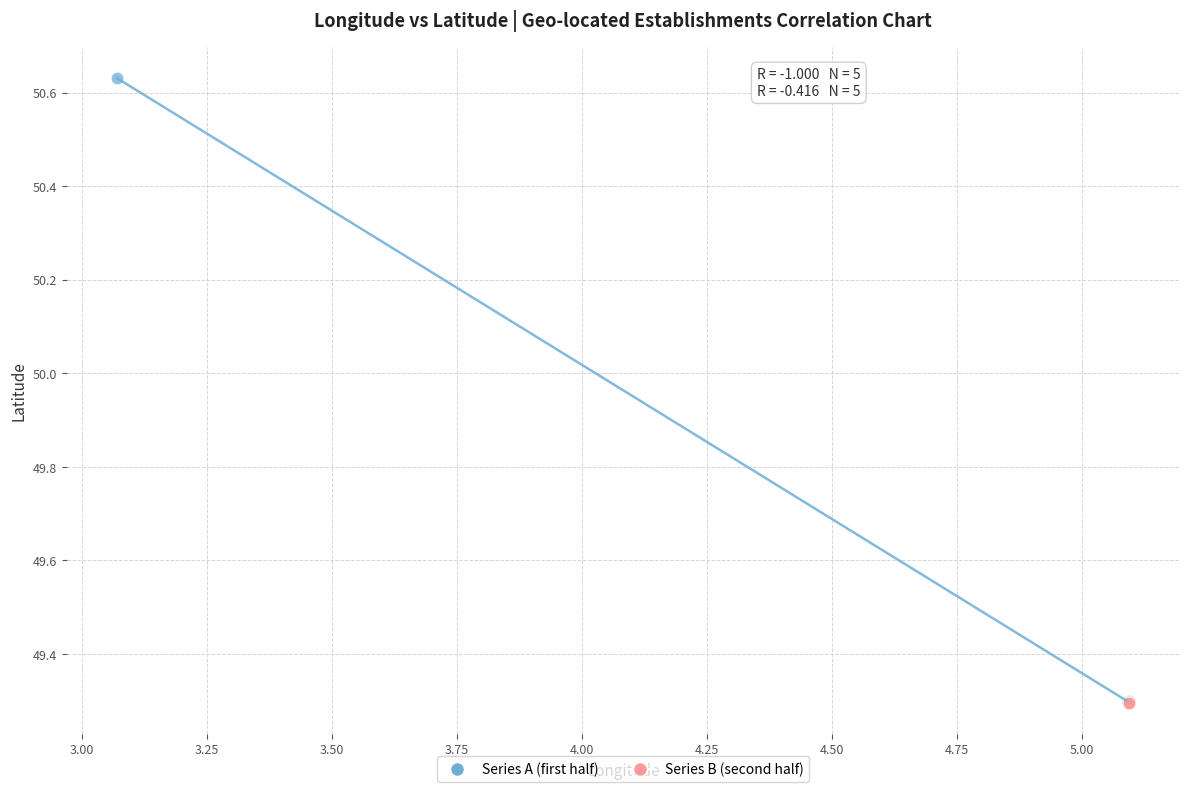

What are all the series names shown in the legend?

Series A (first half), Series B (second half)